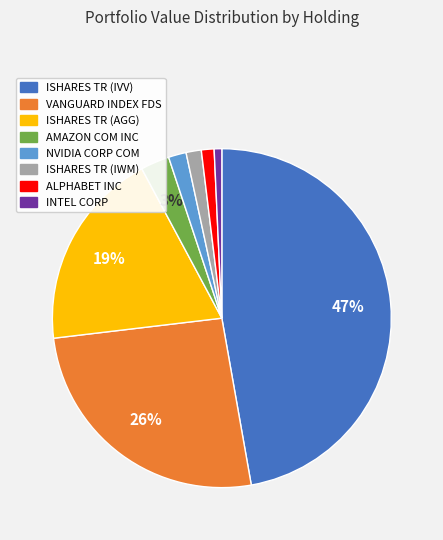

To the nearest percent, what portion does INTEL CORP represent?

1%